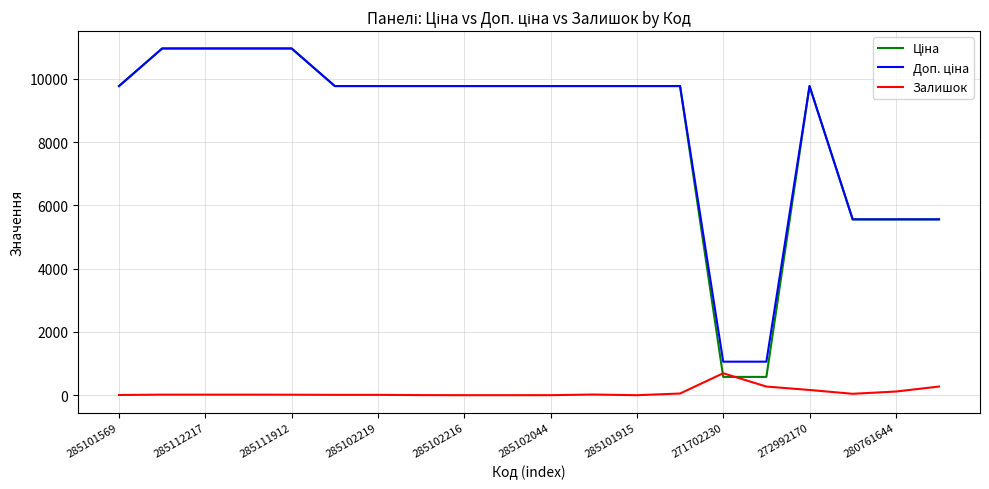

How many lines are shown in the chart?

3